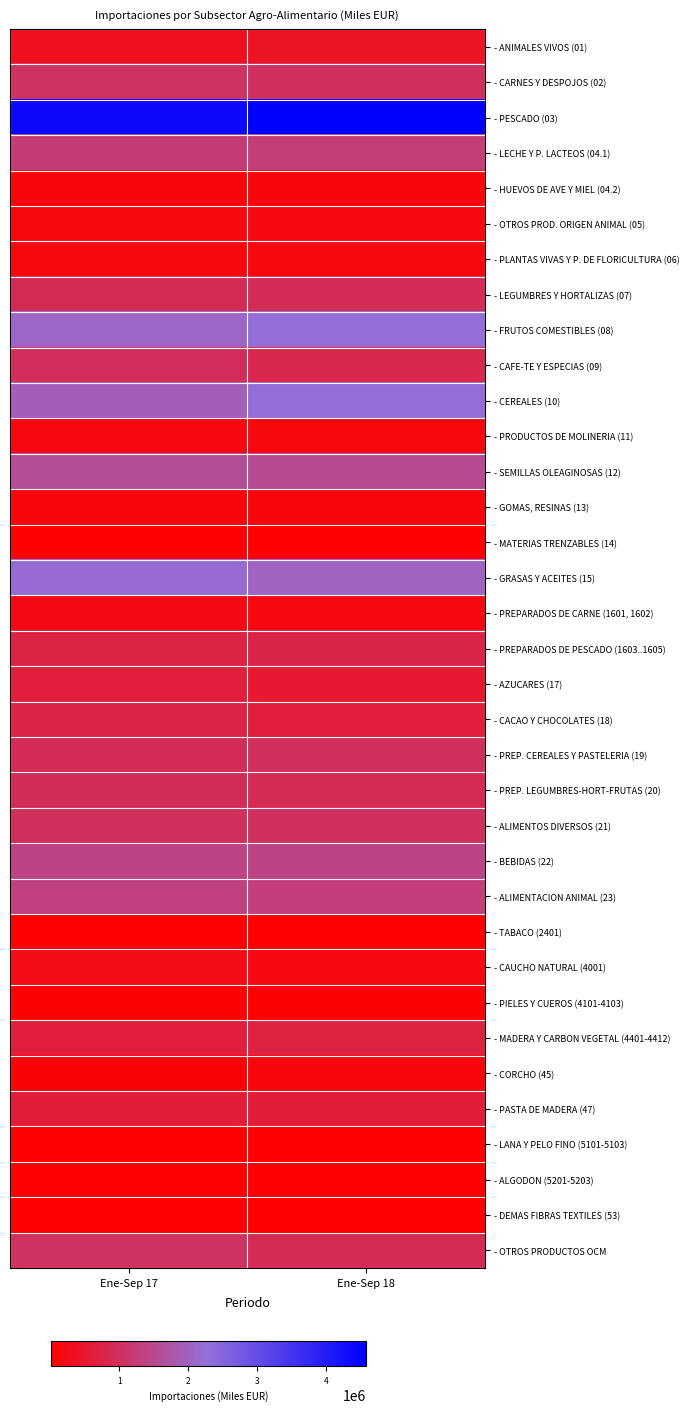

Reading left to right, extract all data points from this chart.

- ANIMALES VIVOS (01): Ene-Sep 17=338313	Ene-Sep 18=406758
- CARNES Y DESPOJOS (02): Ene-Sep 17=1039379	Ene-Sep 18=1007077
- PESCADO (03): Ene-Sep 17=4399815	Ene-Sep 18=4582618
- LECHE Y P. LACTEOS (04.1): Ene-Sep 17=1249234	Ene-Sep 18=1269922
- HUEVOS DE AVE Y MIEL (04.2): Ene-Sep 17=118937	Ene-Sep 18=129265
- OTROS PROD. ORIGEN ANIMAL (05): Ene-Sep 17=154903	Ene-Sep 18=180961
- PLANTAS VIVAS Y P. DE FLORICULTURA (06): Ene-Sep 17=161506	Ene-Sep 18=166376
- LEGUMBRES Y HORTALIZAS (07): Ene-Sep 17=919944	Ene-Sep 18=925450
- FRUTOS COMESTIBLES (08): Ene-Sep 17=2112524	Ene-Sep 18=2267605
- CAFE-TE Y ESPECIAS (09): Ene-Sep 17=966883	Ene-Sep 18=836894
- CEREALES (10): Ene-Sep 17=1944276	Ene-Sep 18=2250130
- PRODUCTOS DE MOLINERIA (11): Ene-Sep 17=174747	Ene-Sep 18=154243
- SEMILLAS OLEAGINOSAS (12): Ene-Sep 17=1595244	Ene-Sep 18=1556180
- GOMAS, RESINAS (13): Ene-Sep 17=148150	Ene-Sep 18=144774
- MATERIAS TRENZABLES (14): Ene-Sep 17=33366	Ene-Sep 18=32210
- GRASAS Y ACEITES (15): Ene-Sep 17=2218009	Ene-Sep 18=2045638
- PREPARADOS DE CARNE (1601, 1602): Ene-Sep 17=230091	Ene-Sep 18=196187
- PREPARADOS DE PESCADO (1603..1605): Ene-Sep 17=733087	Ene-Sep 18=784389
- AZUCARES (17): Ene-Sep 17=658645	Ene-Sep 18=535378
- CACAO Y CHOCOLATES (18): Ene-Sep 17=742751	Ene-Sep 18=659332
- PREP. CEREALES Y PASTELERIA (19): Ene-Sep 17=933994	Ene-Sep 18=990541
- PREP. LEGUMBRES-HORT-FRUTAS (20): Ene-Sep 17=942124	Ene-Sep 18=913509
- ALIMENTOS DIVERSOS (21): Ene-Sep 17=982559	Ene-Sep 18=1001160
- BEBIDAS (22): Ene-Sep 17=1392997	Ene-Sep 18=1409007
- ALIMENTACION ANIMAL (23): Ene-Sep 17=1335350	Ene-Sep 18=1304796
- TABACO (2401): Ene-Sep 17=29366	Ene-Sep 18=32899
- CAUCHO NATURAL (4001): Ene-Sep 17=249717	Ene-Sep 18=186052
- PIELES Y CUEROS (4101-4103): Ene-Sep 17=58668	Ene-Sep 18=57331
- MADERA Y CARBON VEGETAL (4401-4412): Ene-Sep 17=670529	Ene-Sep 18=714712
- CORCHO (45): Ene-Sep 17=97570	Ene-Sep 18=126533
- PASTA DE MADERA (47): Ene-Sep 17=631991	Ene-Sep 18=625271
- LANA Y PELO FINO (5101-5103): Ene-Sep 17=10331	Ene-Sep 18=10642
- ALGODON (5201-5203): Ene-Sep 17=24314	Ene-Sep 18=20340
- DEMAS FIBRAS TEXTILES (53): Ene-Sep 17=26564	Ene-Sep 18=29029
- OTROS PRODUCTOS OCM: Ene-Sep 17=1037101	Ene-Sep 18=915218